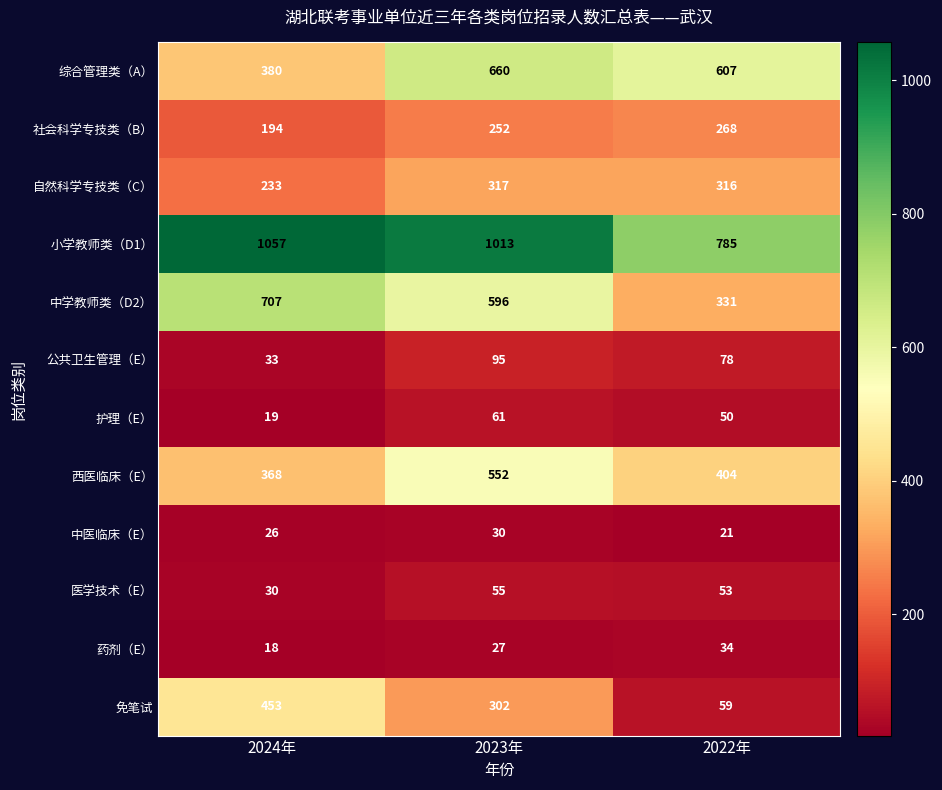

Which series changed the most between 2024年 and 2023年?

综合管理类（A）